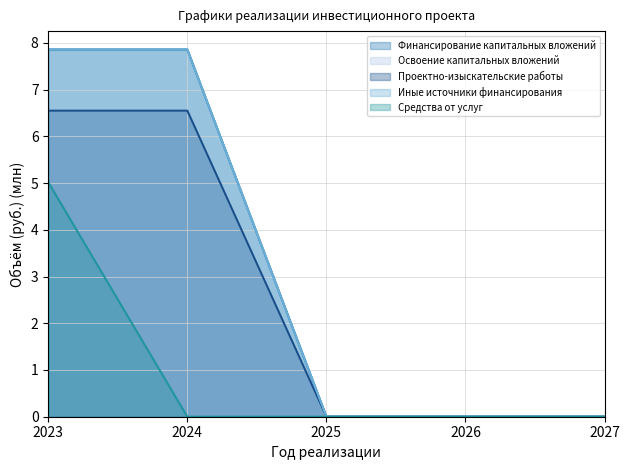

Count the number of categories in the chart.

5